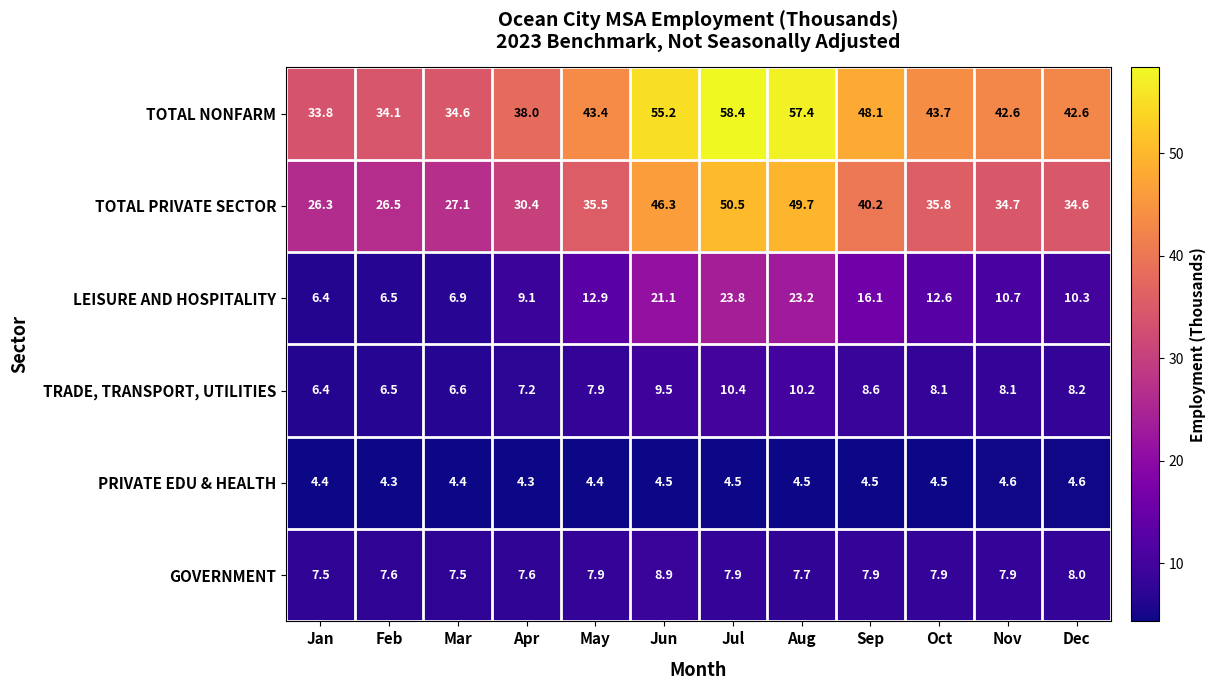

At which category is the sum across all series the highest?

Jul